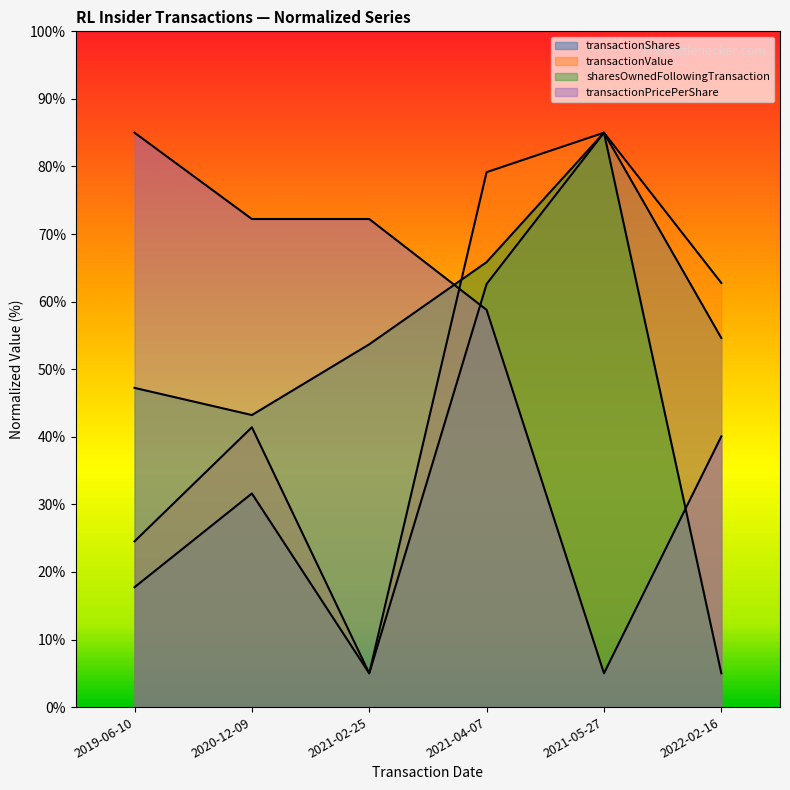

What is the difference between the transactionShares values at 2020-12-09 and 2021-02-25?

26.6